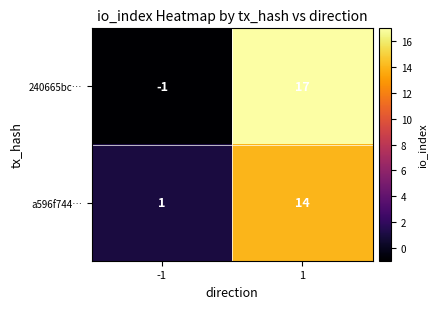

Reading left to right, extract all data points from this chart.

240665bc…: -1=-1	1=17
a596f744…: -1=1	1=14